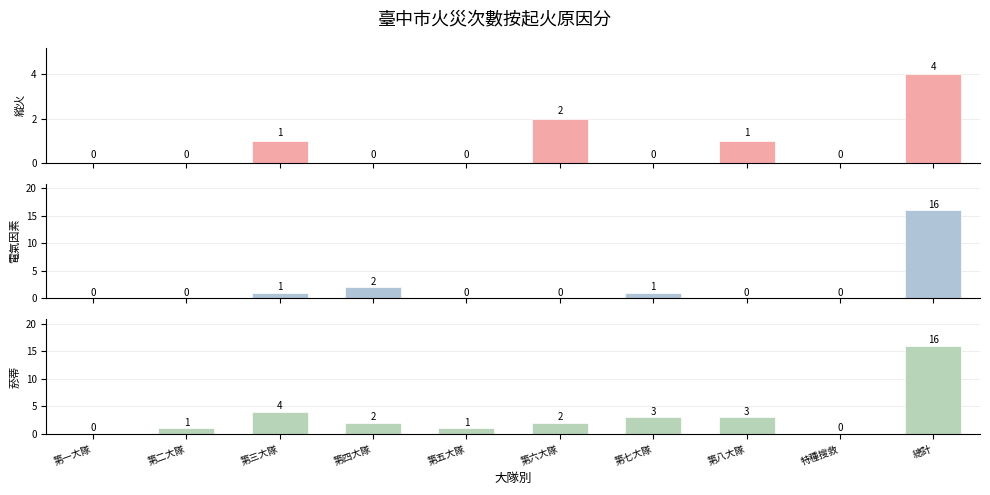

Are the bars horizontal?

No